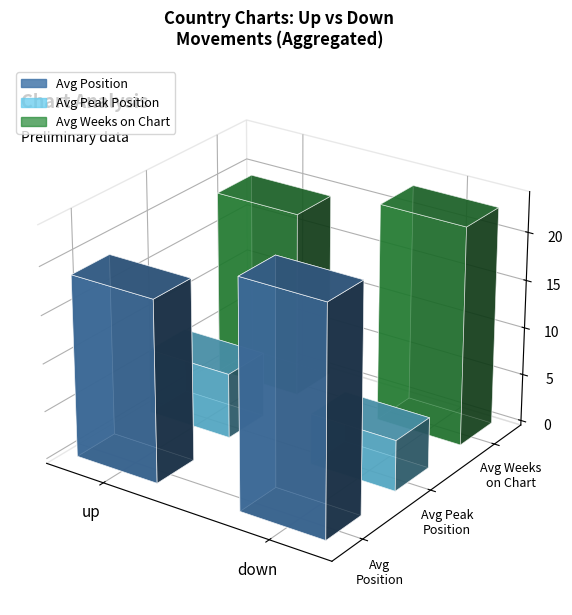

What are all the series names shown in the legend?

Avg Position, Avg Peak Position, Avg Weeks on Chart